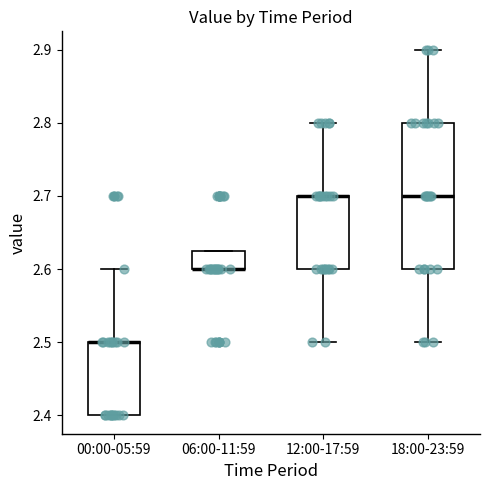

Reading left to right, transcribe this box plot: for each box, give where its median line is, the range the box spans, and where its two whiskers end, as read against the y-axis. The values are not printed on the chart, so give them approximately, as read against the axis.

00:00-05:59: median 2.50 (drawn on the box's upper edge), box 2.40 to 2.50, whiskers 2.40 to 2.60
06:00-11:59: median 2.60 (drawn on the box's lower edge), box 2.60 to 2.63, whiskers 2.60 to 2.63
12:00-17:59: median 2.70 (drawn on the box's upper edge), box 2.60 to 2.70, whiskers 2.50 to 2.80
18:00-23:59: median 2.70, box 2.60 to 2.80, whiskers 2.50 to 2.90